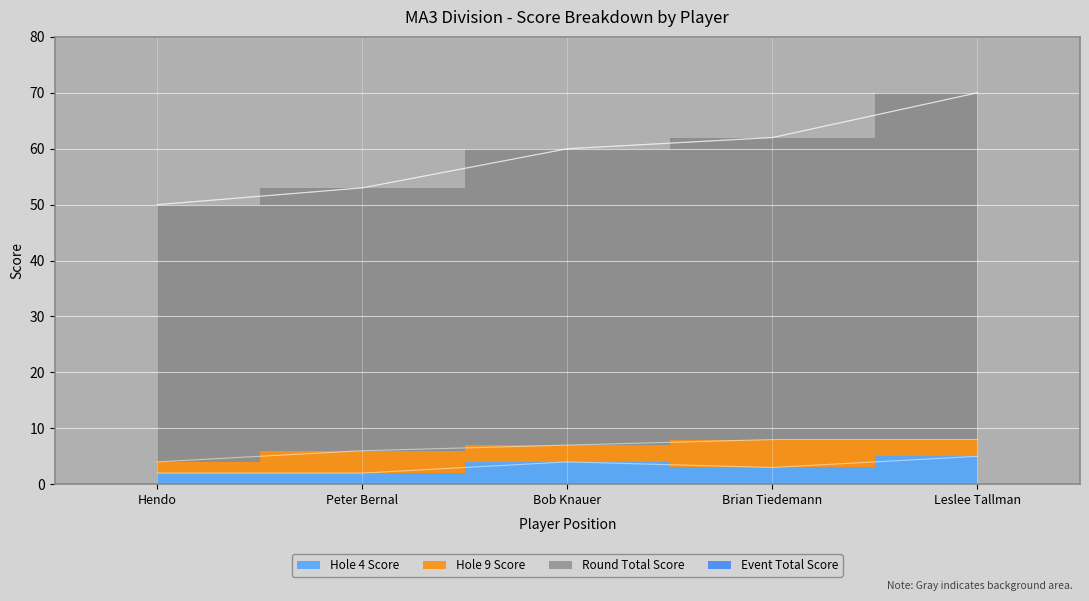

What is the value of the round_total_score point at the 5th from the left?

70